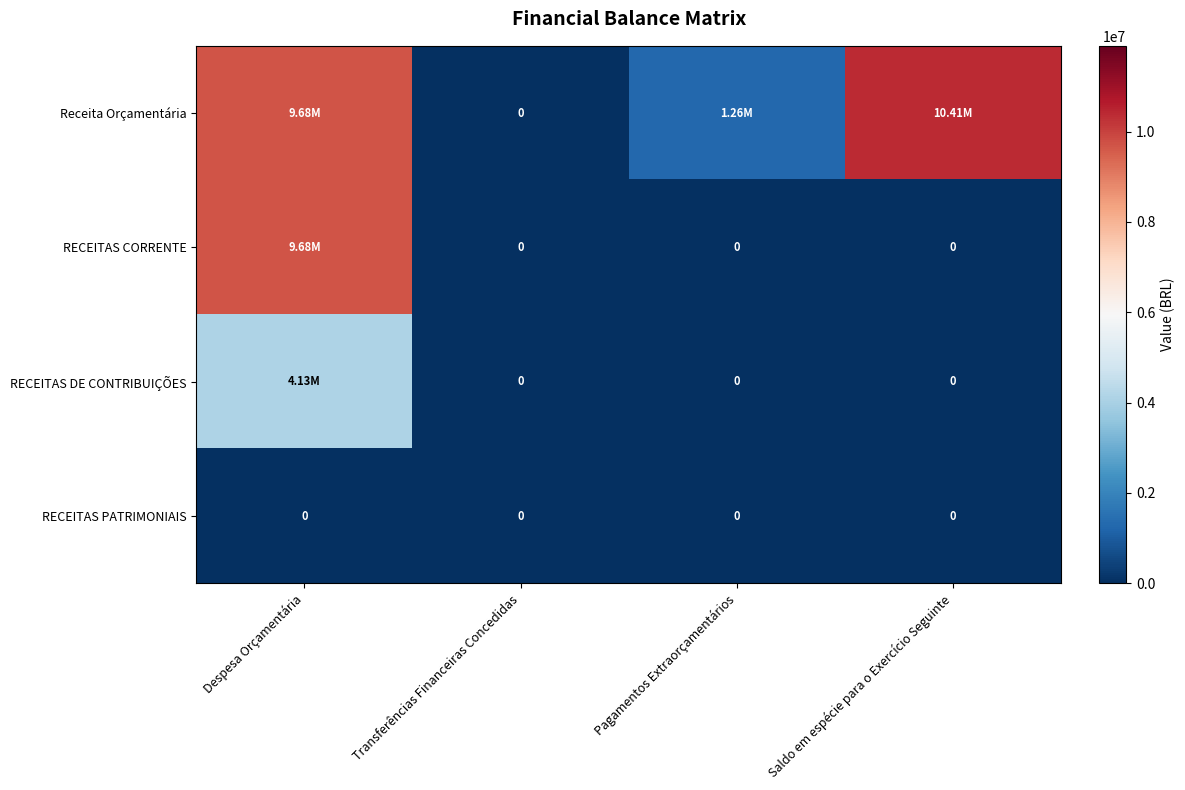

Between Pagamentos Extraorçamentários and Saldo em espécie para o Exercício Seguinte, which series saw the biggest shift?

Receita Orçamentária